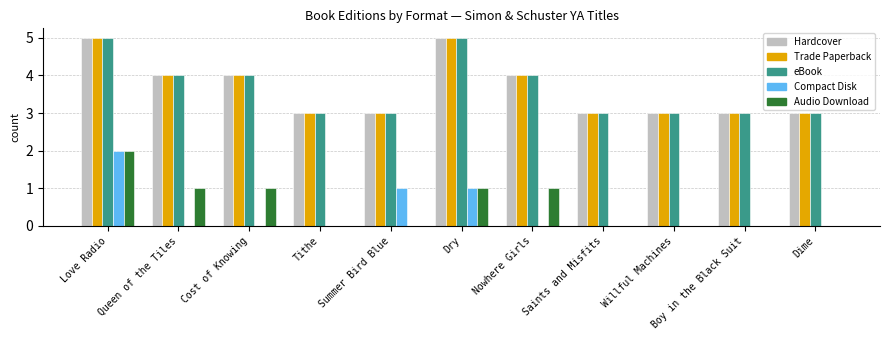

How many series are shown in this chart?

5